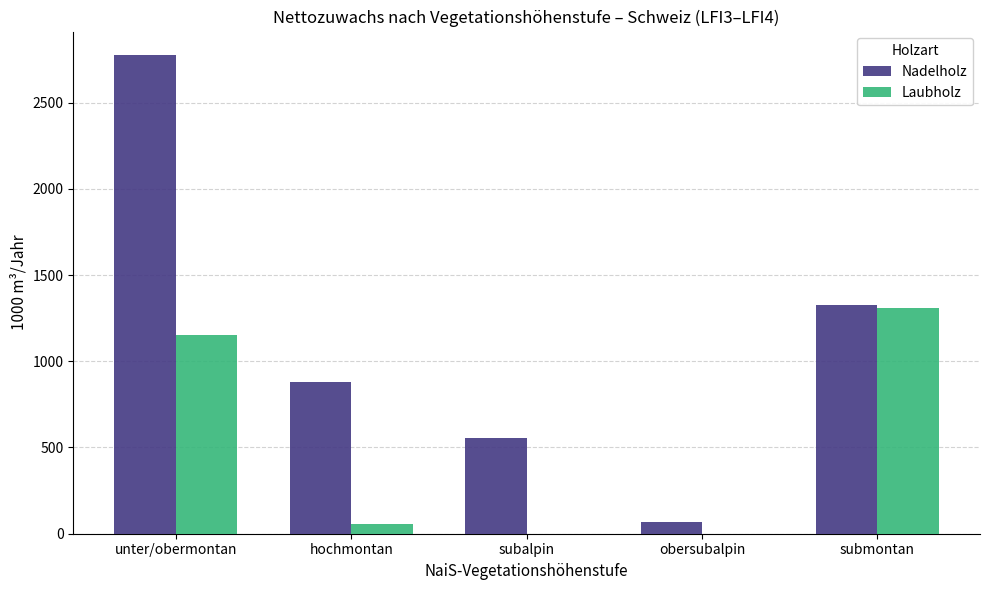

How many distinct data groups are displayed?

2